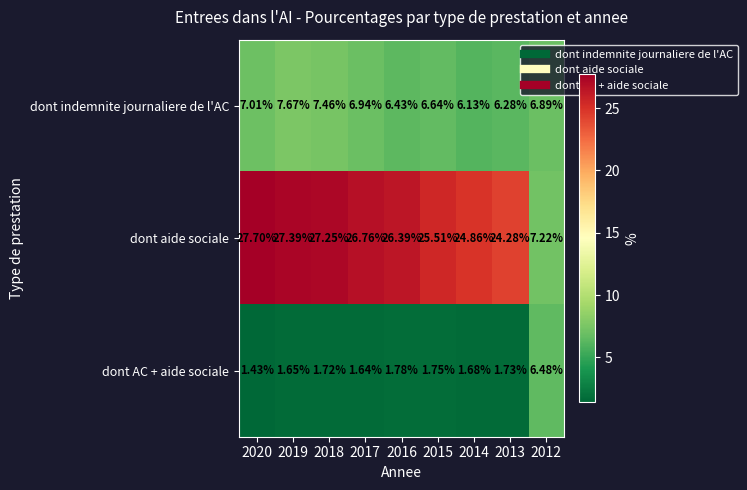

Which series changed the most between 2016 and 2013?

dont aide sociale